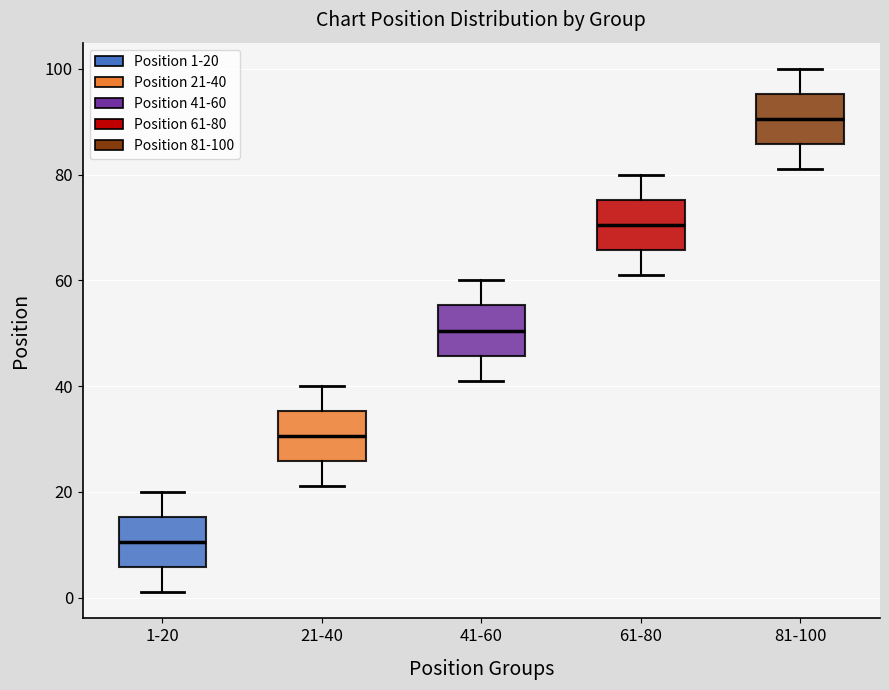

Which box's median line is the lowest?

1-20